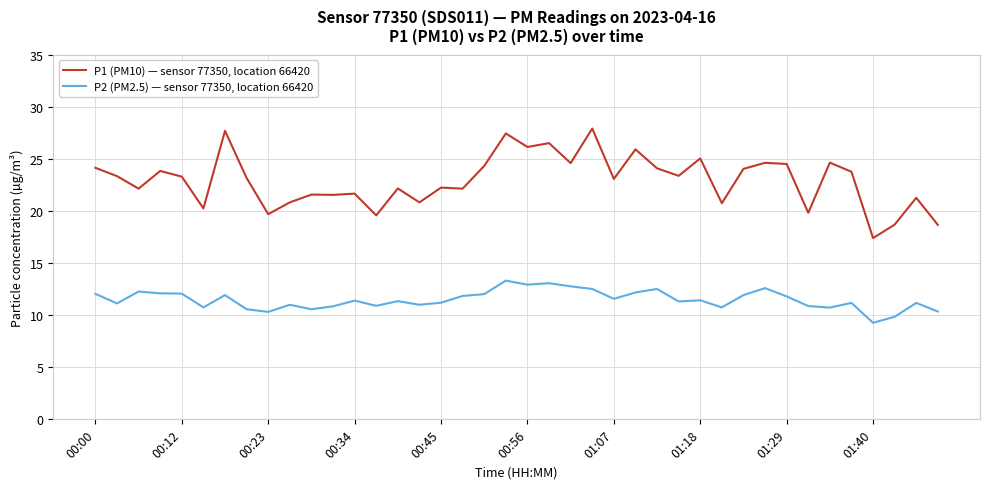

What is the greatest value displayed?

27.9